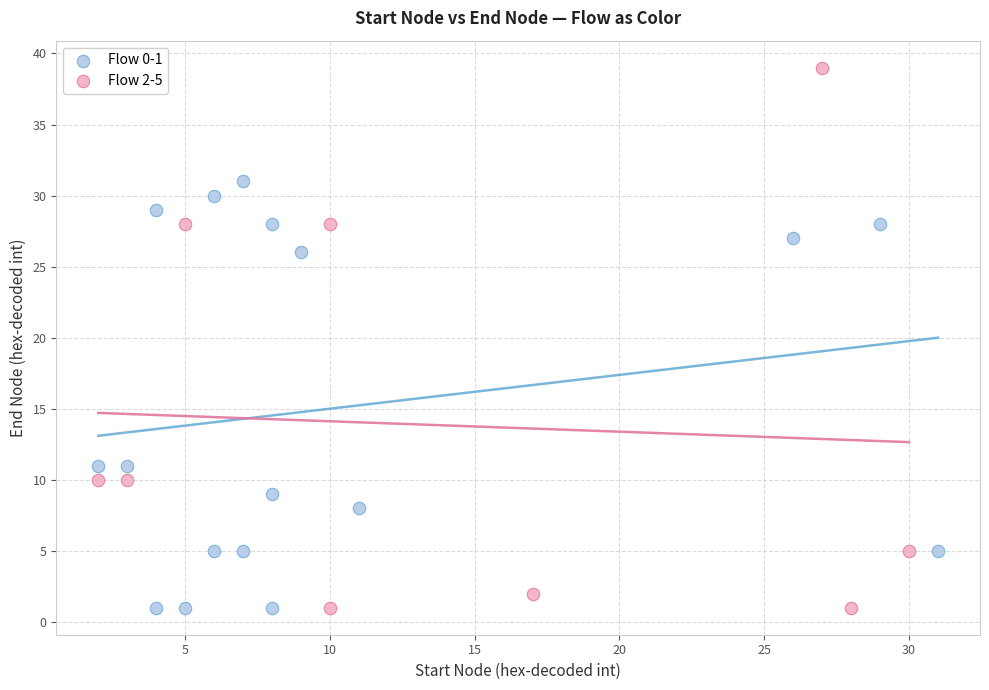

Which series reaches the maximum Y coordinate?

Flow 2-5